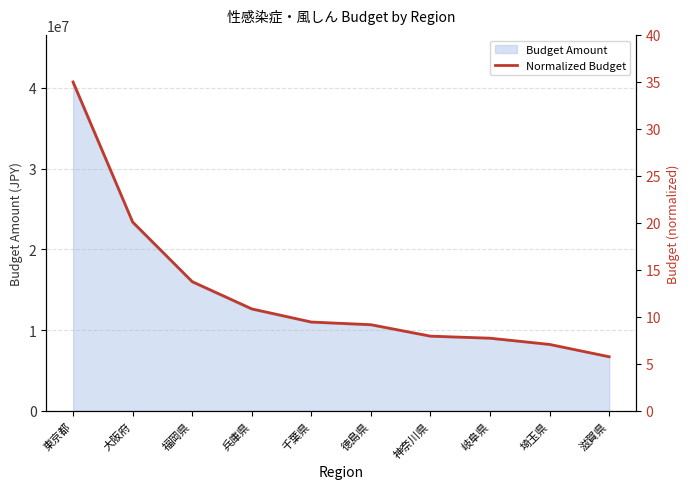

What is the difference between the second highest and second lowest values?

13.0